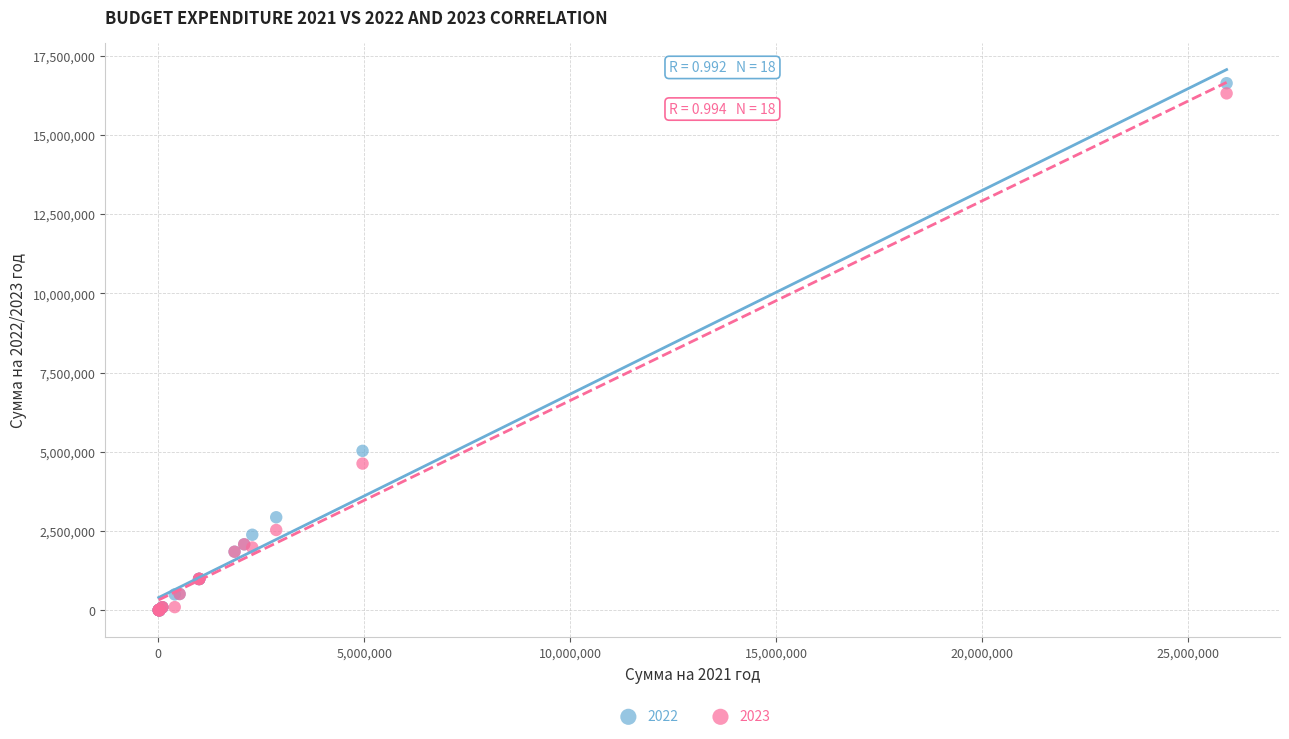

Across all series, what Y value is closest to 8315450?

5033500